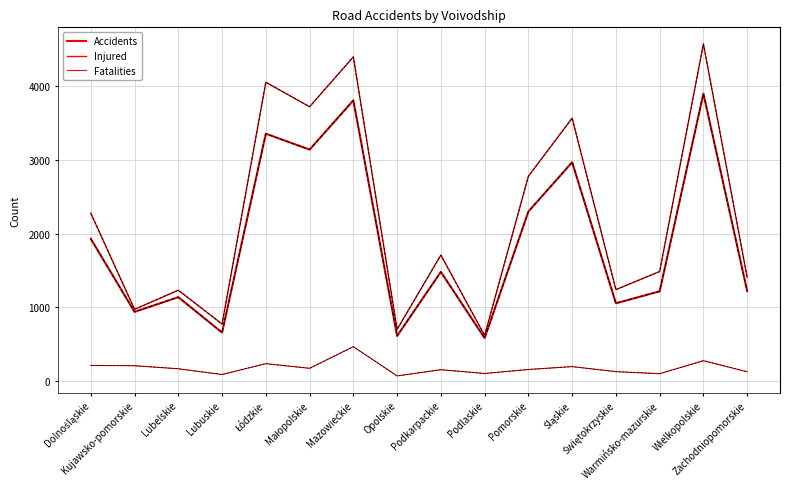

Which series has the largest total across all categories?

Injured